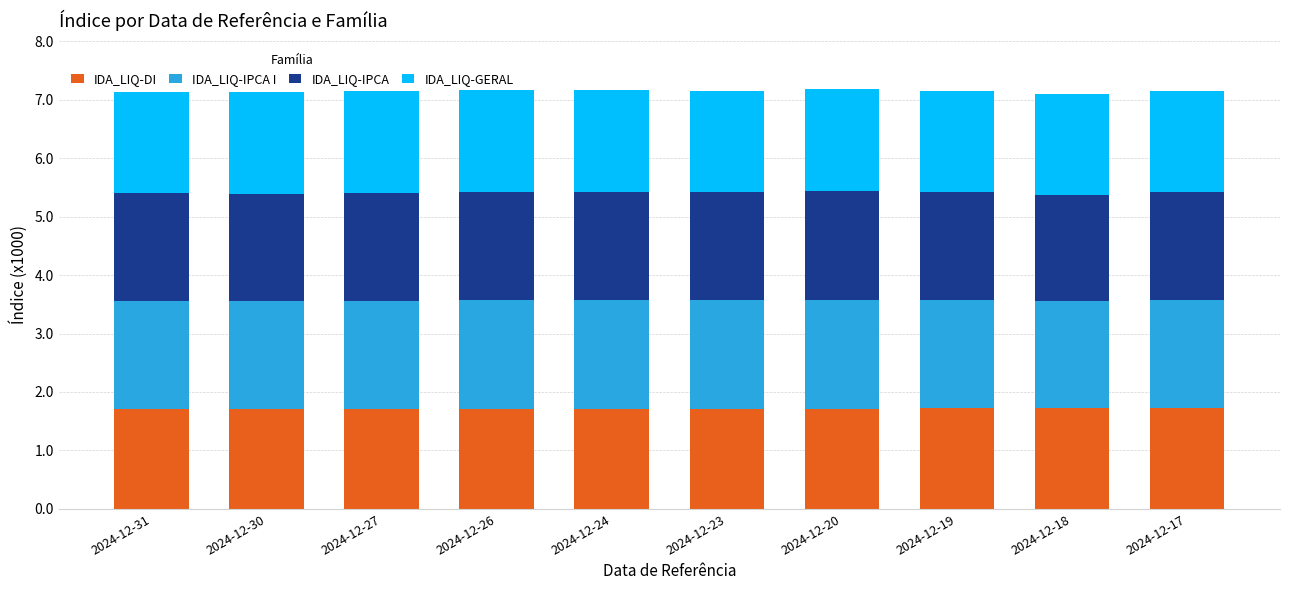

The IDA_LIQ-DI series shows 1.0 at 2024-12-19. True or false?

False